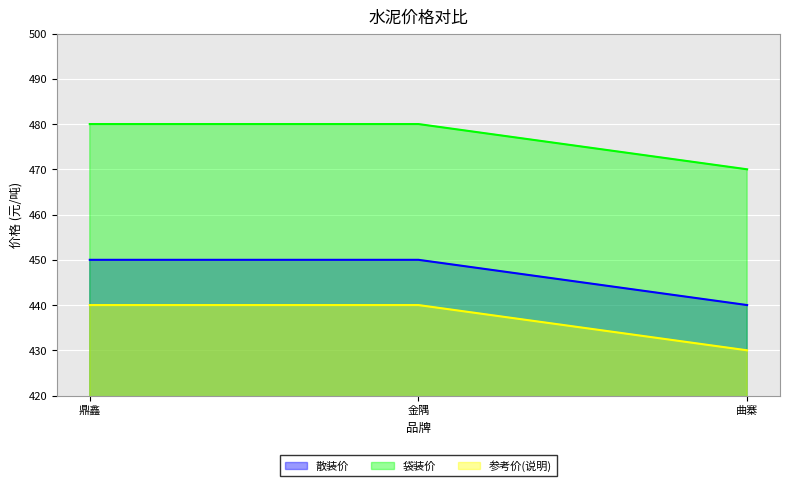

Reading right to left, transcribe all the data shown in this chart.

散装价: 曲寨=440	金隅=450	鼎鑫=450
袋装价: 曲寨=470	金隅=480	鼎鑫=480
参考价(说明): 曲寨=430	金隅=440	鼎鑫=440